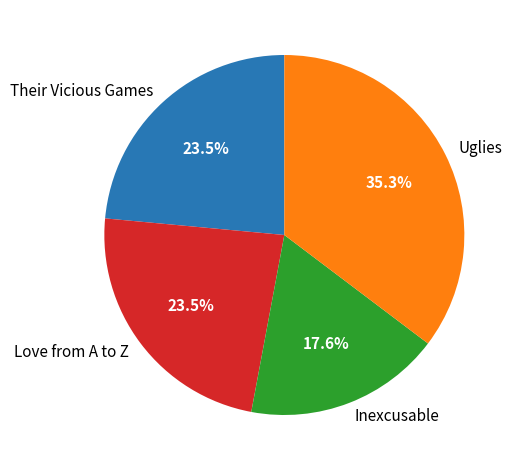

How many segments does this pie chart have?

4